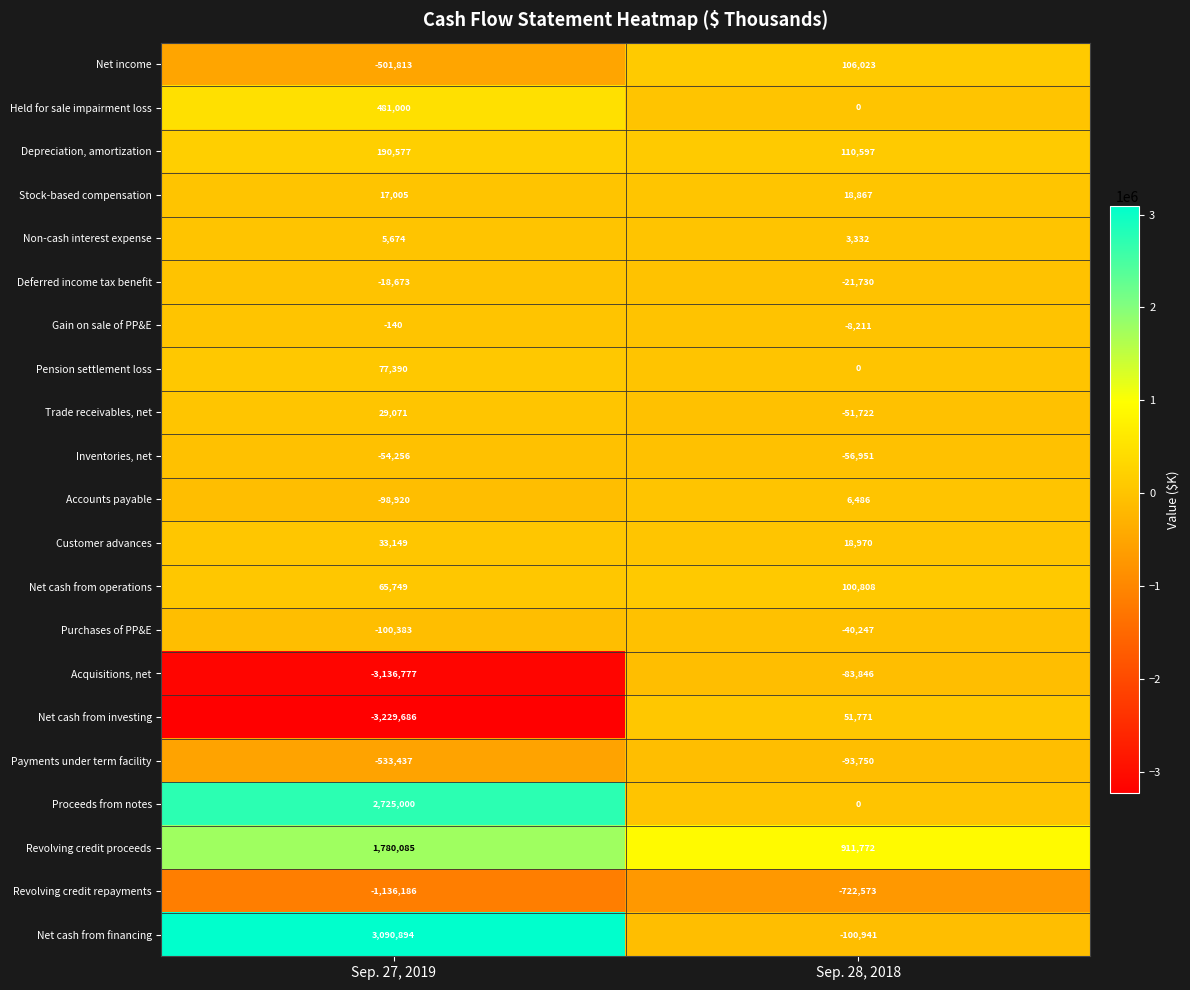

How many values in the Trade receivables, net series are below 29071?

1